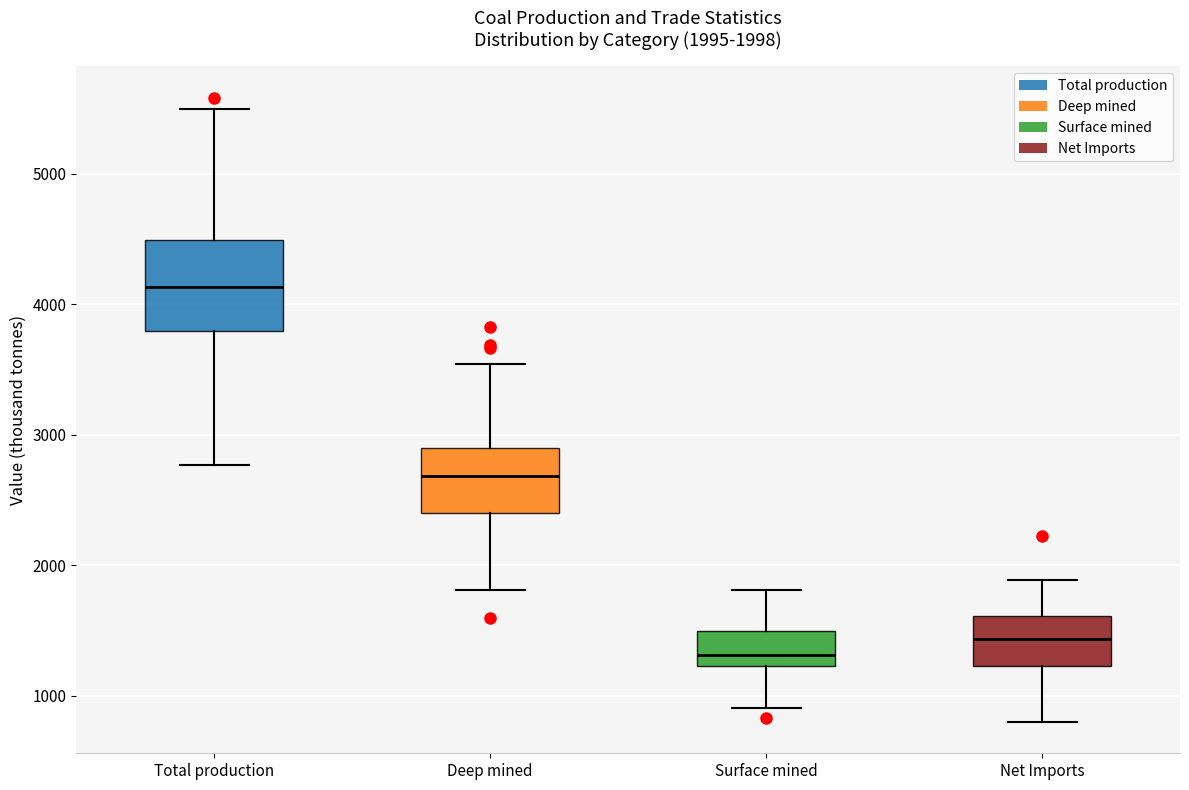

Comparing the boxes themselves (not the whiskers), which one is the tallest?

Total production